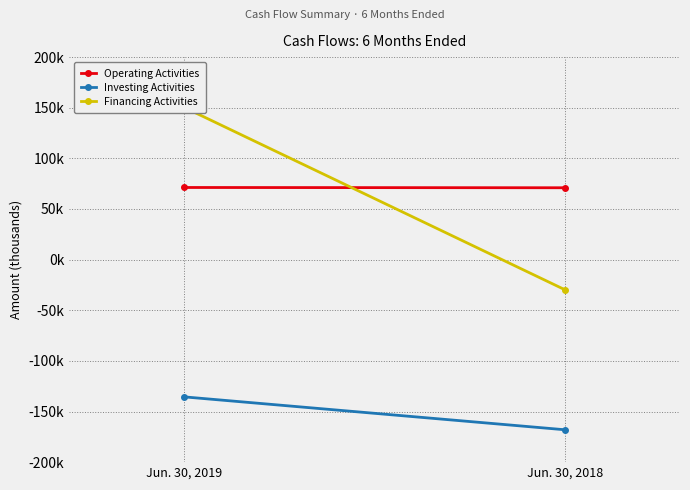

How many data points in Financing Activities are less than 150586?

1